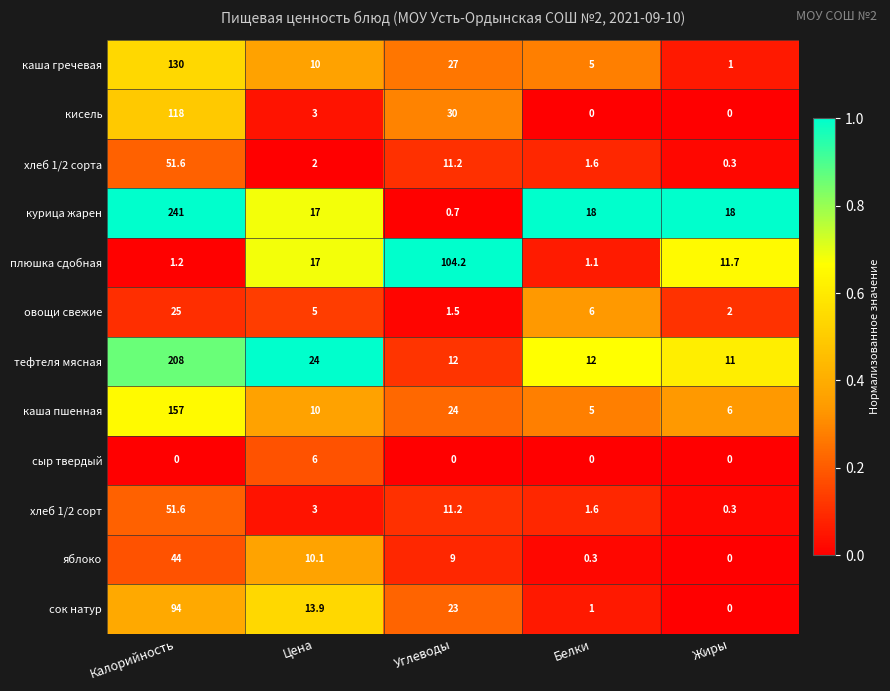

What is the difference between the maximum and second lowest values in the сок натур series?

93.0